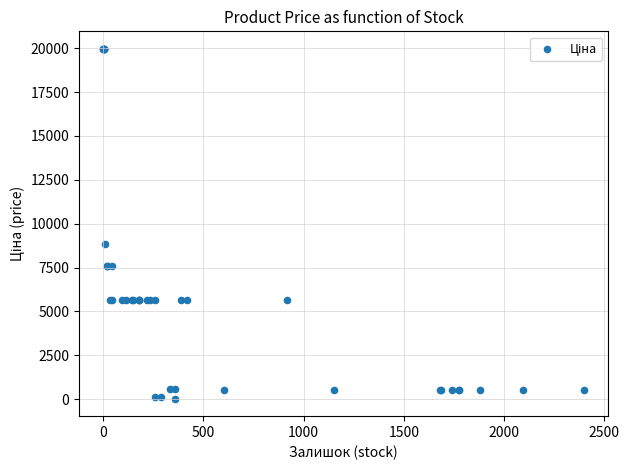

What Y value in the scatter plot is closest to 9998?

8856.7